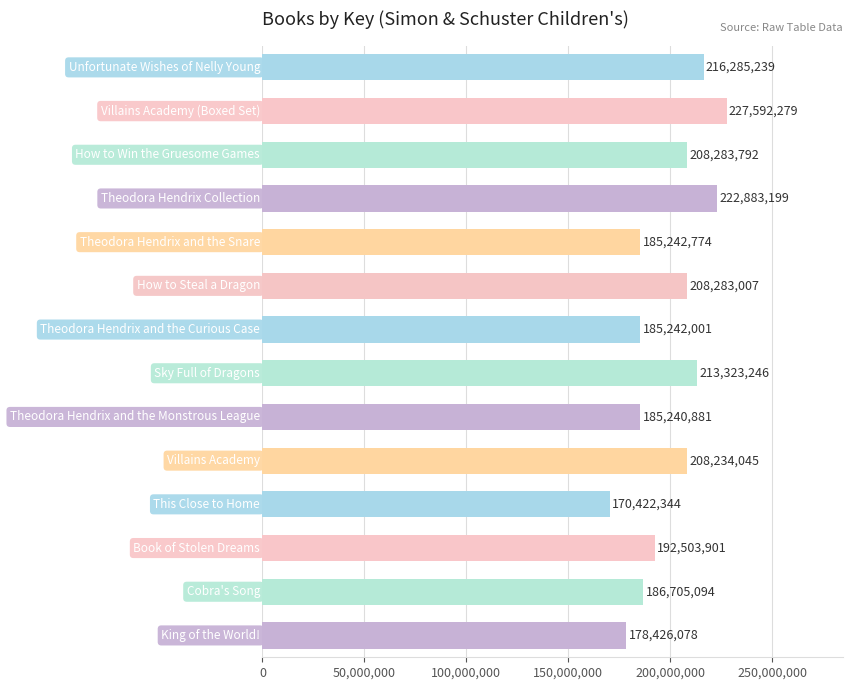

What is the difference between the maximum and minimum values?

57169935